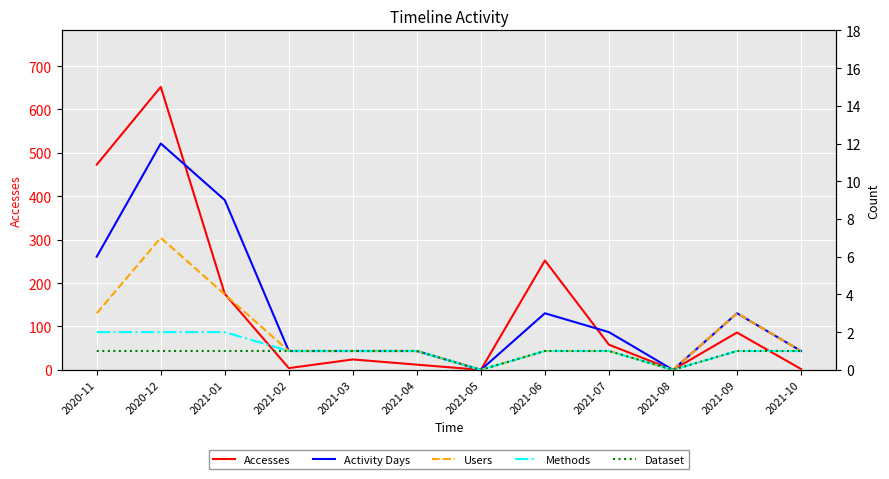

Where does the Methods series first go above 1?

2020-11